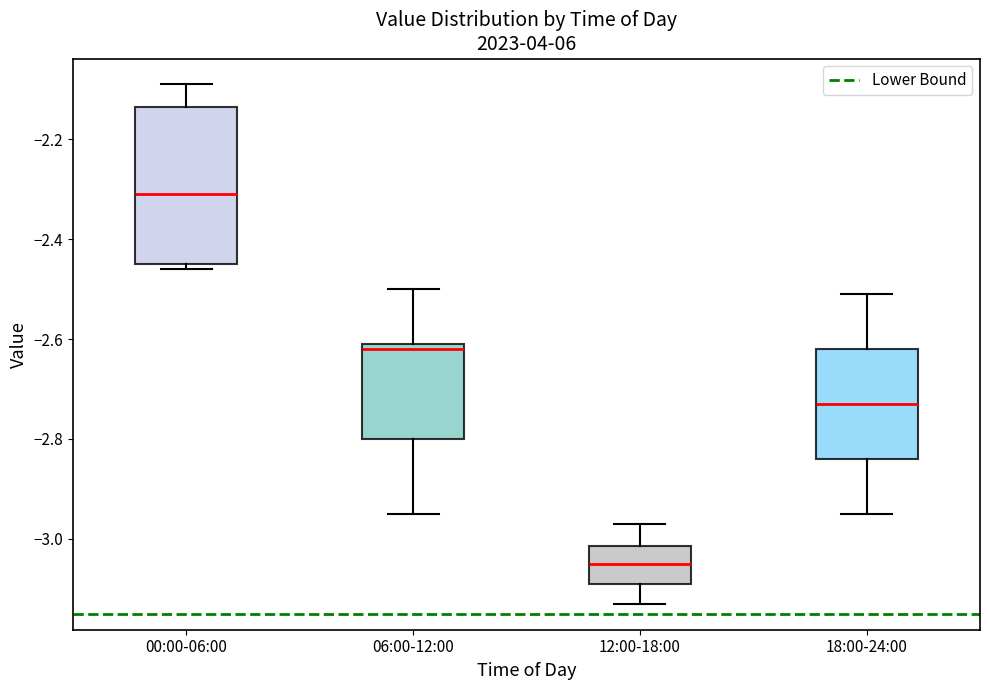

Reading left to right, transcribe this box plot: for each box, give where its median line is, the range the box spans, and where its two whiskers end, as read against the y-axis. The values are not printed on the chart, so give them approximately, as read against the axis.

00:00-06:00: median -2.30, box -2.44 to -2.14, whiskers -2.46 to -2.08
06:00-12:00: median -2.62, box -2.80 to -2.60, whiskers -2.94 to -2.50
12:00-18:00: median -3.04, box -3.08 to -3.02, whiskers -3.12 to -2.96
18:00-24:00: median -2.72, box -2.84 to -2.62, whiskers -2.94 to -2.50